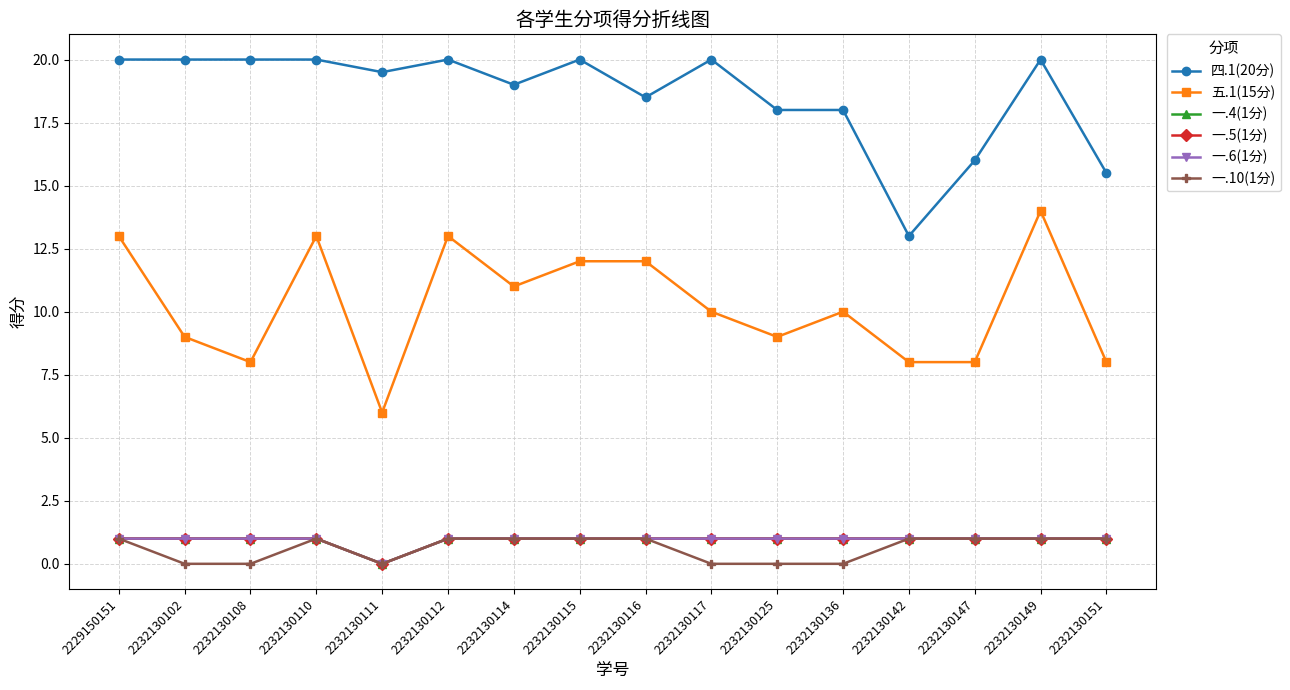

Which category has the lowest value across all series?

2232130111